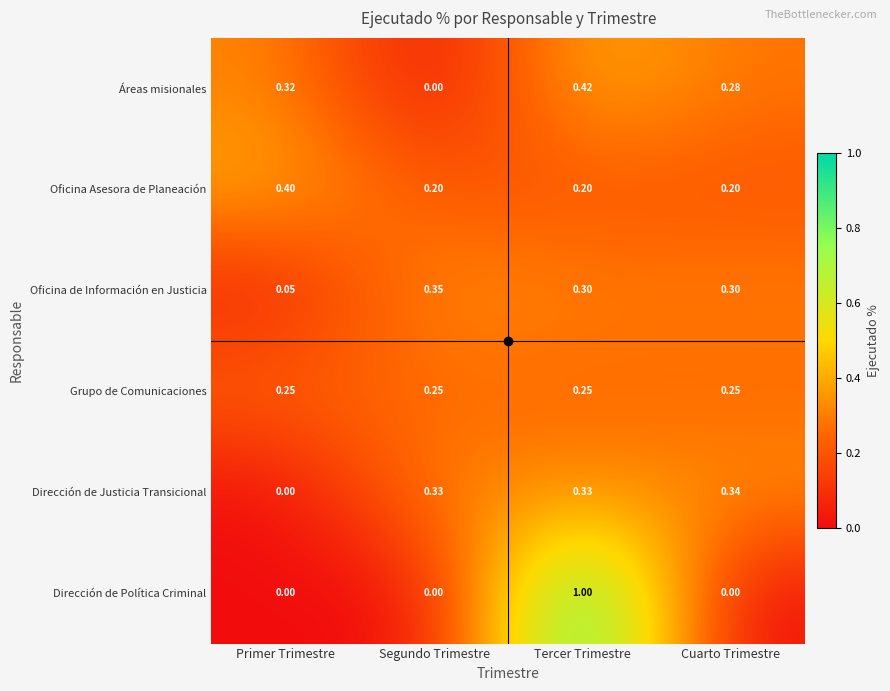

Which label corresponds to the largest value in the chart?

Tercer Trimestre